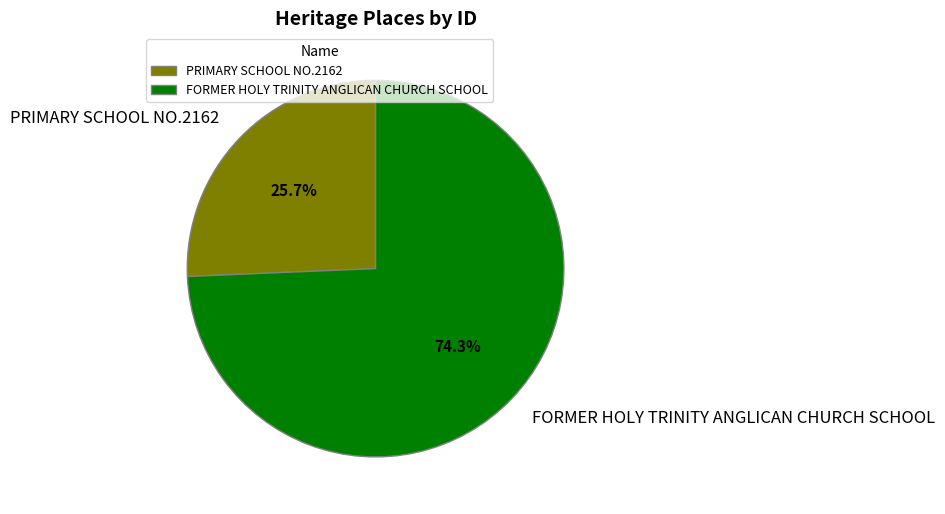

True or false: PRIMARY SCHOOL NO.2162 accounts for 36% of the total.

False